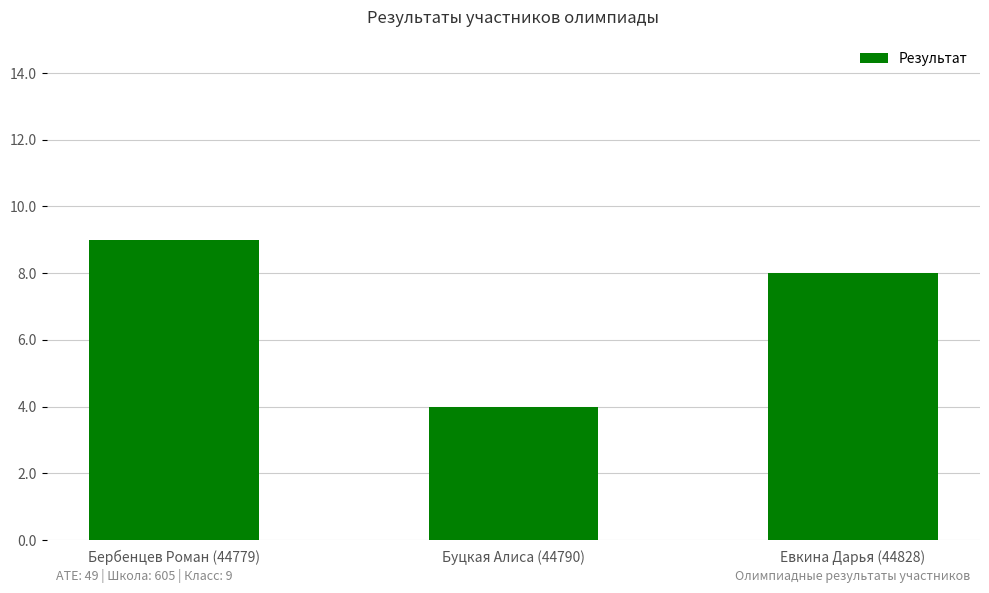

Read the value at Бербенцев Роман (44779).

9